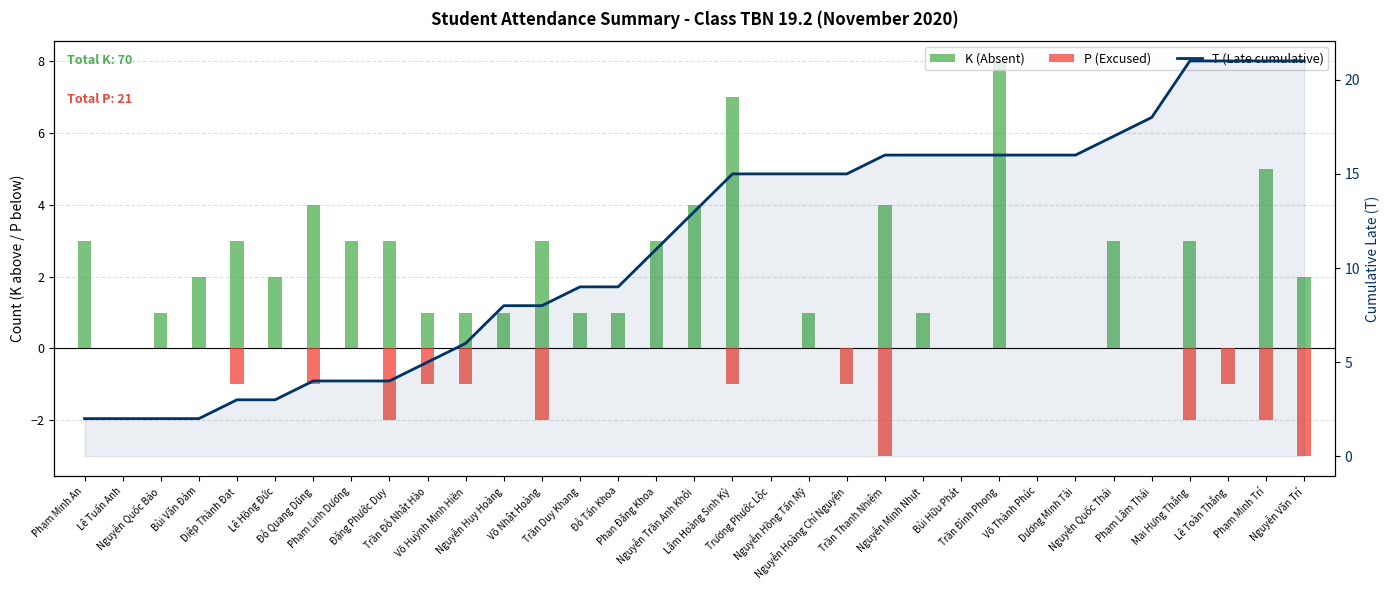

Rank the categories by K (Absent) value from highest to lowest.

Trần Đình Phong, Lâm Hoàng Sinh Kỳ, Phạm Minh Trí, Đỗ Quang Dũng, Nguyễn Trần Anh Khôi, Trần Thanh Nhiệm, Phạm Minh An, Diệp Thành Đạt, Phạm Linh Dương, Đặng Phước Duy, Võ Nhật Hoàng, Phan Đăng Khoa, Nguyễn Quốc Thái, Mai Hưng Thắng, Bùi Văn Đảm, Lê Hồng Đức, Nguyễn Văn Trí, Nguyễn Quốc Bảo, Trần Đỗ Nhật Hào, Võ Huỳnh Minh Hiền, Nguyễn Huy Hoàng, Trần Duy Khang, Đỗ Tấn Khoa, Nguyễn Hồng Tấn Mỹ, Nguyễn Minh Nhựt, Lê Tuấn Anh, Trương Phước Lộc, Nguyễn Hoàng Chí Nguyện, Bùi Hữu Phát, Võ Thành Phúc, Dương Minh Tài, Phạm Lâm Thái, Lê Toàn Thắng